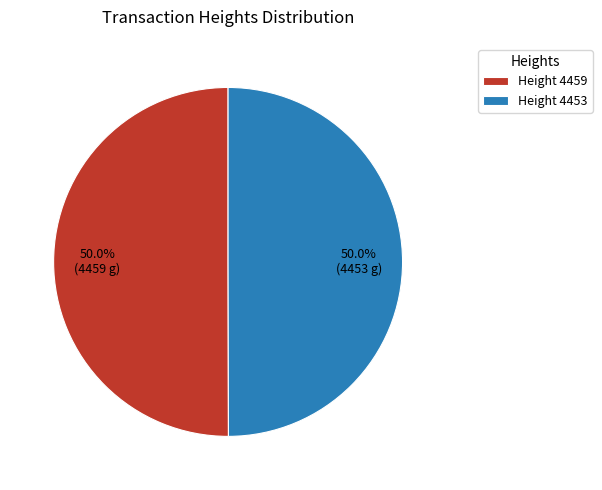

How much of the chart is everything except Height 4459?

50.0%